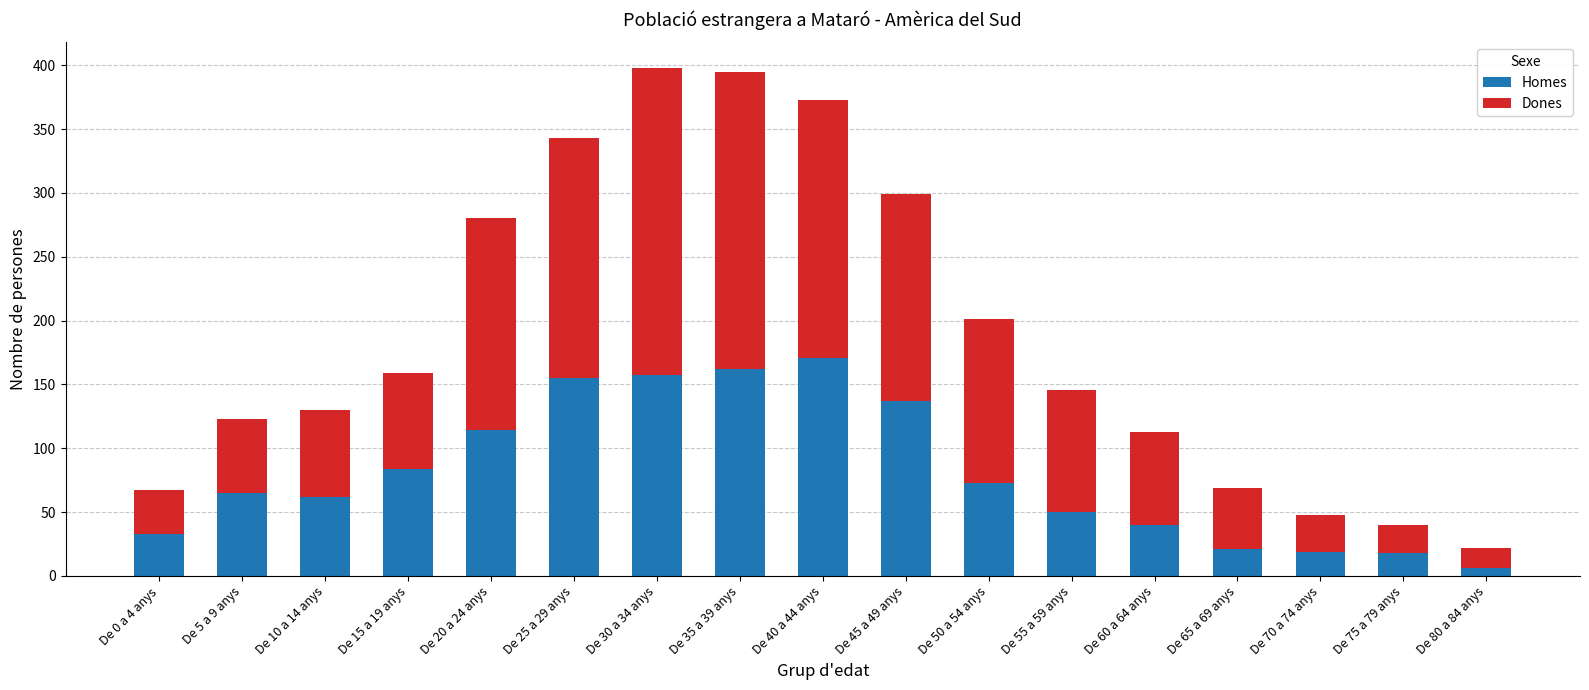

Which category has the highest value in the Homes series?

De 40 a 44 anys